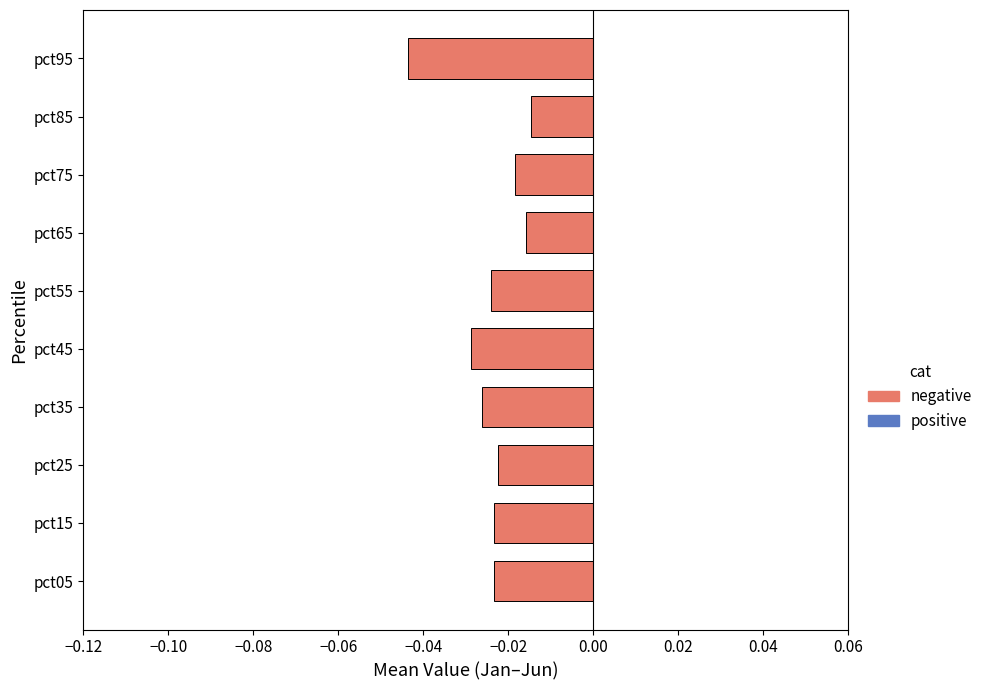

Are the bars grouped side by side (vs. stacked)?

No